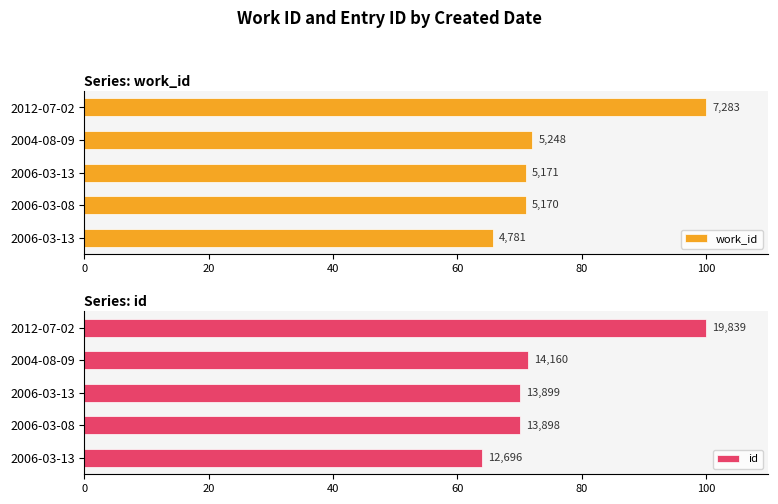

What is the value of the work_id bar at the 3rd from the left?

71.0